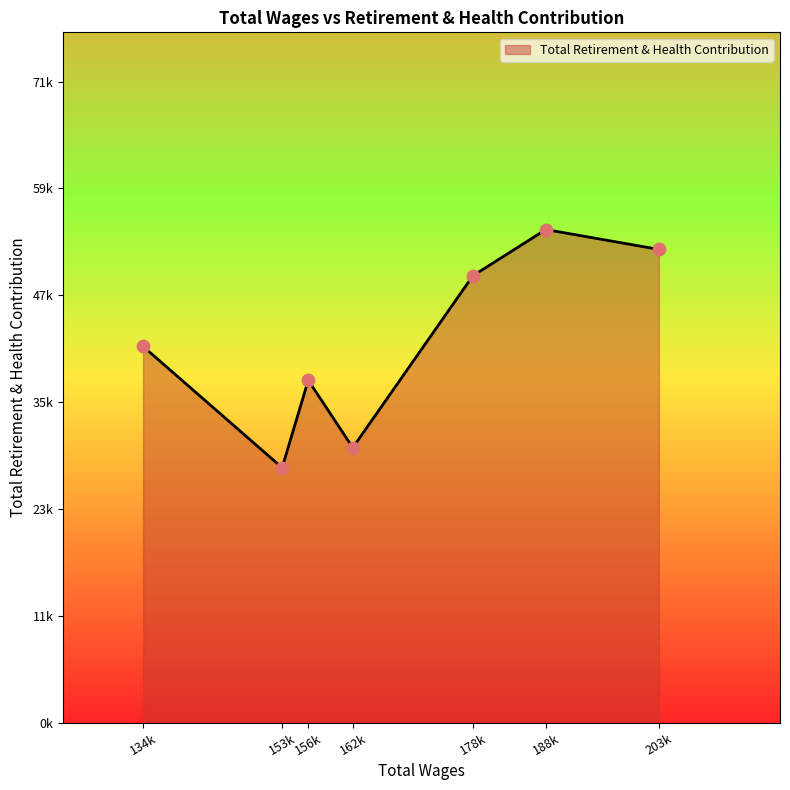

Approximately how many times larger is the value at 188775.0 compared to 156774.0?

1.4